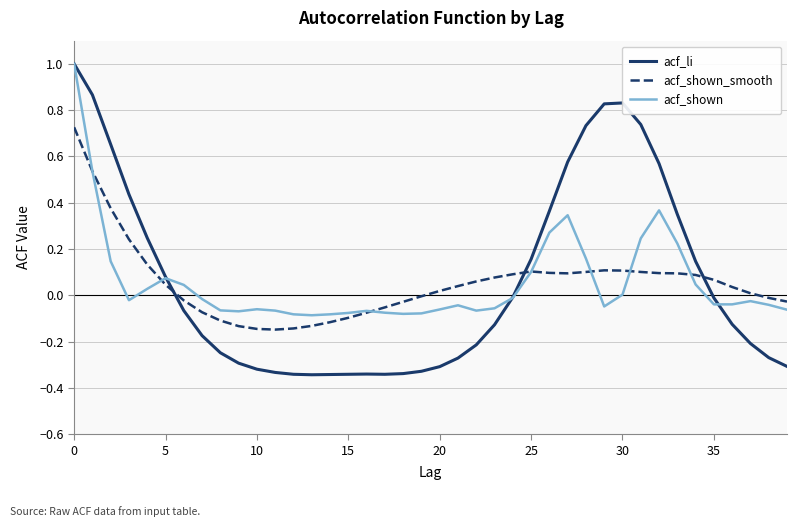

Which series has the widest spread of values?

acf_li